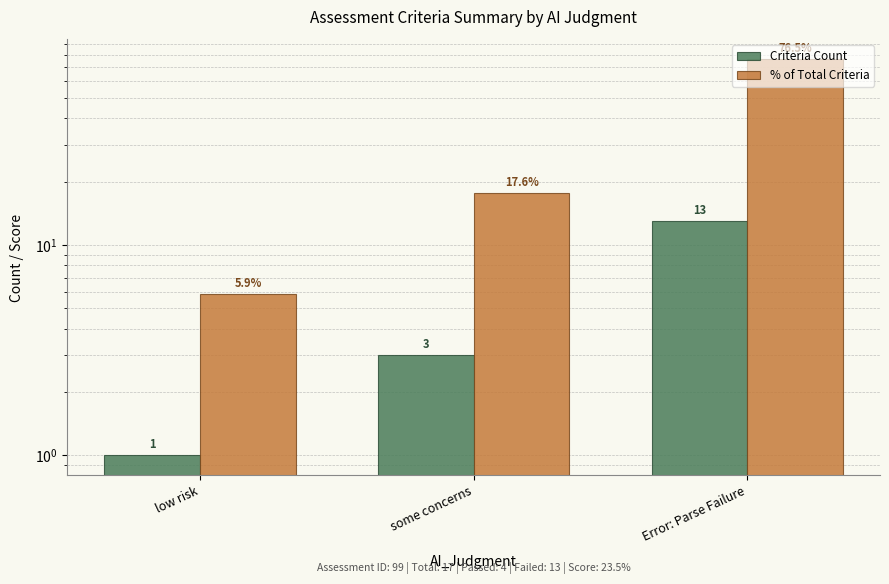

Rank the series by their maximum value, from lowest to highest.

Criteria Count, % of Total Criteria